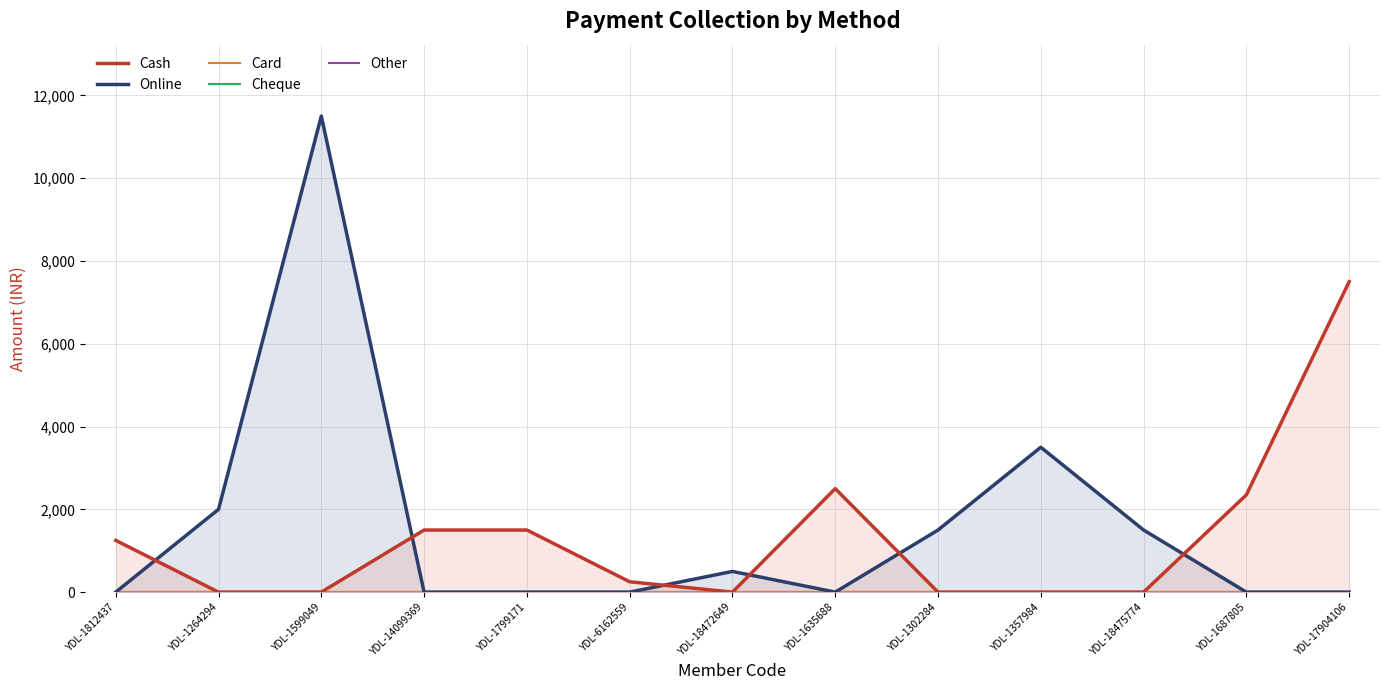

Reading right to left, what are all the values shown in this chart?

Cash: YDL-17904106=7500	YDL-1687805=2350	YDL-18475774=0	YDL-1357984=0	YDL-1302284=0	YDL-1635688=2500	YDL-18472649=0	YDL-6162559=250	YDL-1799171=1500	YDL-14099369=1500	YDL-1599049=0	YDL-1264294=0	YDL-1812437=1250
Online: YDL-17904106=0	YDL-1687805=0	YDL-18475774=1500	YDL-1357984=3500	YDL-1302284=1500	YDL-1635688=0	YDL-18472649=500	YDL-6162559=0	YDL-1799171=0	YDL-14099369=0	YDL-1599049=11500	YDL-1264294=2000	YDL-1812437=0
Card: YDL-17904106=0	YDL-1687805=0	YDL-18475774=0	YDL-1357984=0	YDL-1302284=0	YDL-1635688=0	YDL-18472649=0	YDL-6162559=0	YDL-1799171=0	YDL-14099369=0	YDL-1599049=0	YDL-1264294=0	YDL-1812437=0
Cheque: YDL-17904106=0	YDL-1687805=0	YDL-18475774=0	YDL-1357984=0	YDL-1302284=0	YDL-1635688=0	YDL-18472649=0	YDL-6162559=0	YDL-1799171=0	YDL-14099369=0	YDL-1599049=0	YDL-1264294=0	YDL-1812437=0
Other: YDL-17904106=0	YDL-1687805=0	YDL-18475774=0	YDL-1357984=0	YDL-1302284=0	YDL-1635688=0	YDL-18472649=0	YDL-6162559=0	YDL-1799171=0	YDL-14099369=0	YDL-1599049=0	YDL-1264294=0	YDL-1812437=0